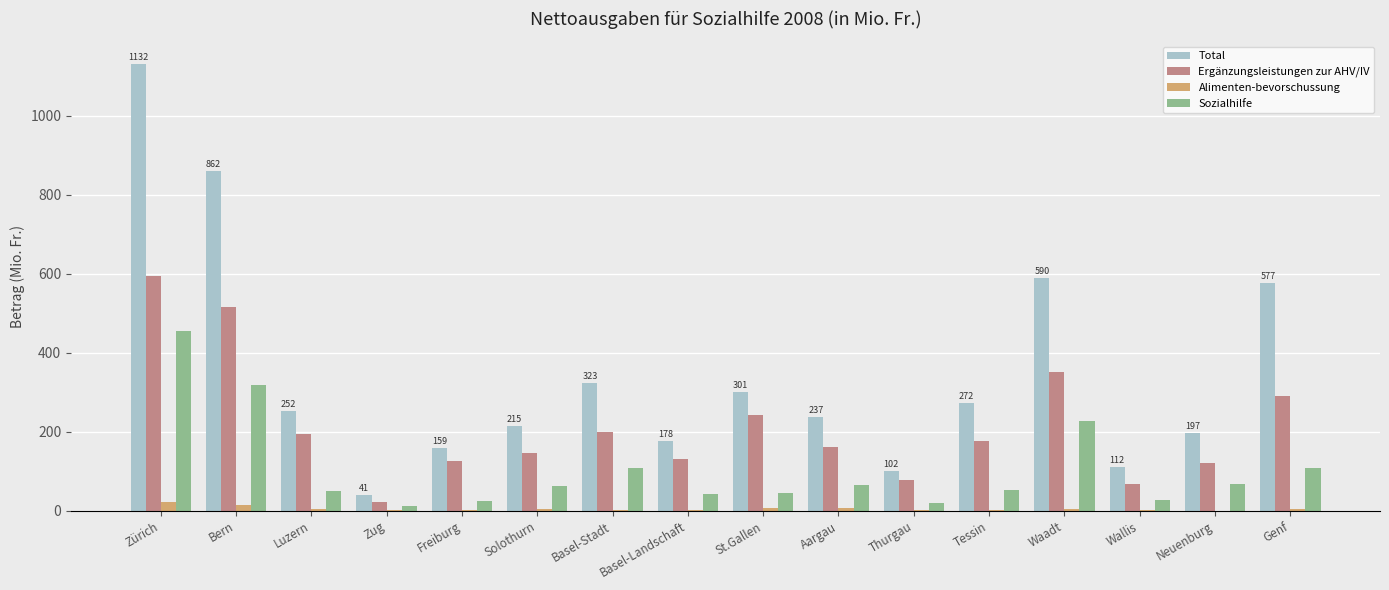

What is the highest value of the Sozialhilfe series?

455.0